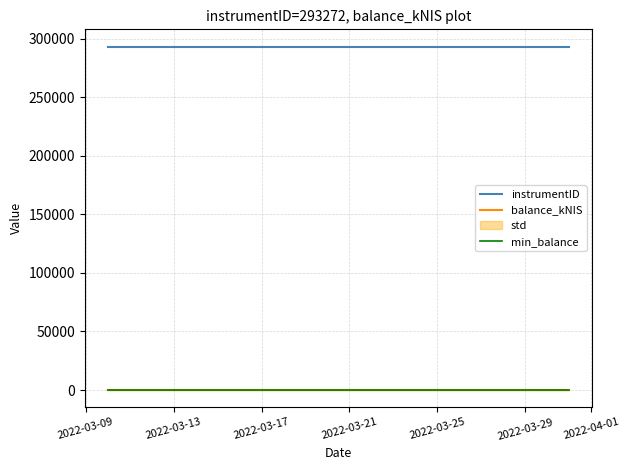

Rank the series at 2022-03-13 from highest to lowest value.

instrumentID, balance_kNIS, min_balance